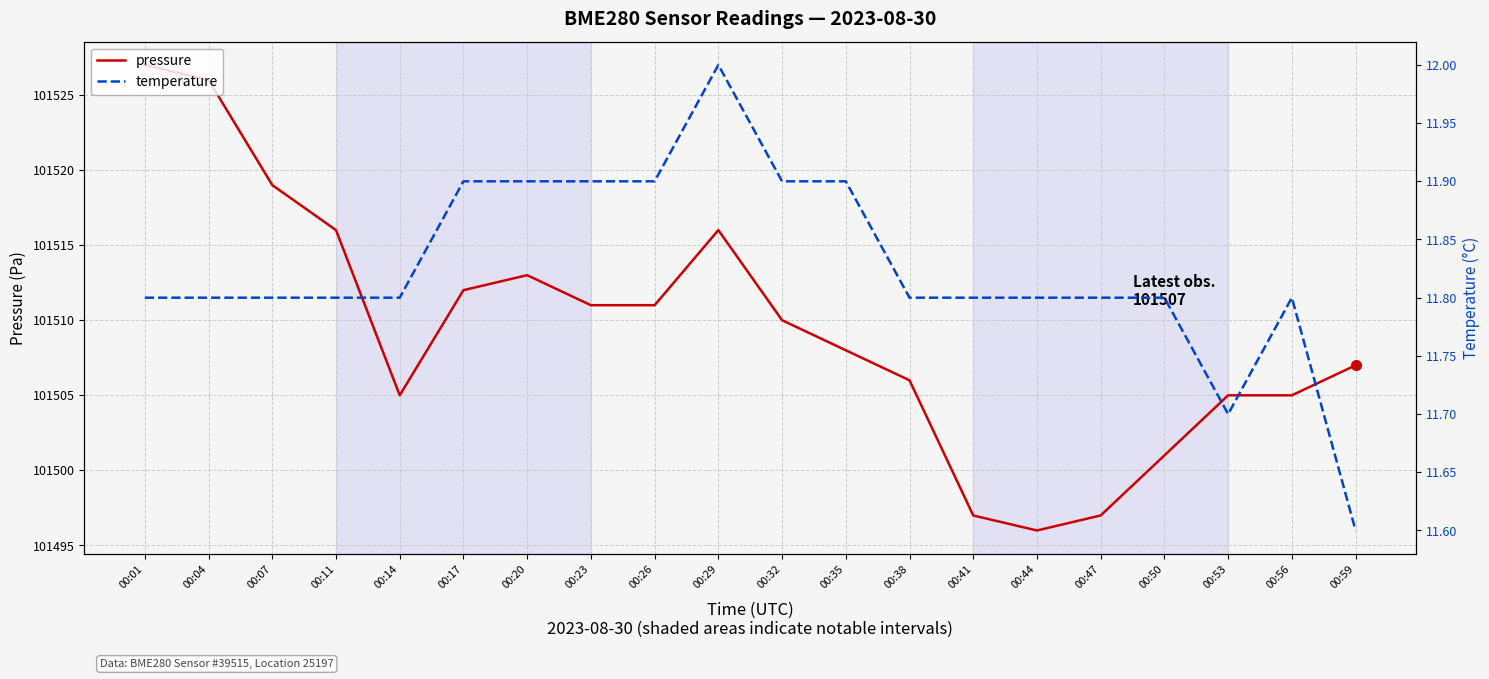

Read the pressure value at 00:41.

101497